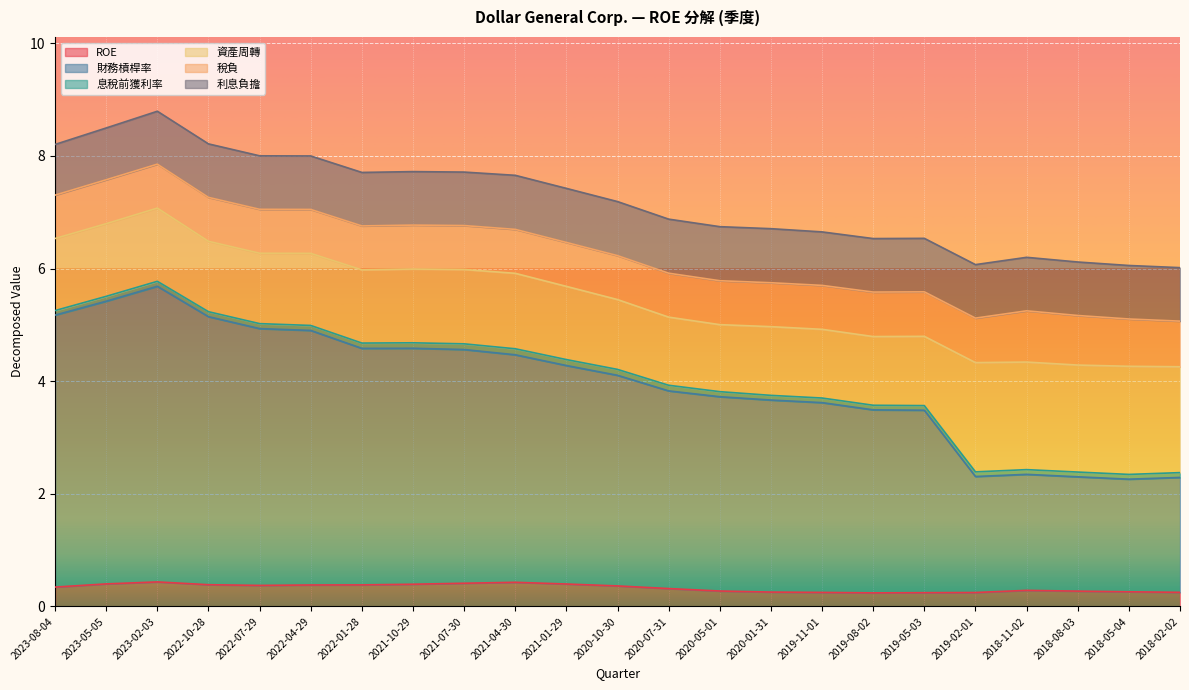

Reading right to left, list all the values displayed in this chart.

ROE: 0.3	0.3	0.3	0.3	0.2	0.2	0.2	0.2	0.3	0.3	0.3	0.4	0.4	0.4	0.4	0.4	0.4	0.4	0.4	0.4	0.4	0.4	0.3
財務槓桿率: 2.0	2.0	2.0	2.1	2.1	3.2	3.2	3.4	3.4	3.5	3.5	3.7	3.9	4.0	4.2	4.2	4.2	4.5	4.6	4.8	5.2	5.0	4.8
息稅前獲利率: 0.1	0.1	0.1	0.1	0.1	0.1	0.1	0.1	0.1	0.1	0.1	0.1	0.1	0.1	0.1	0.1	0.1	0.1	0.1	0.1	0.1	0.1	0.1
資產周轉: 1.9	1.9	1.9	1.9	1.9	1.2	1.2	1.2	1.2	1.2	1.2	1.2	1.3	1.3	1.3	1.3	1.3	1.3	1.2	1.2	1.3	1.3	1.3
稅負: 0.8	0.8	0.9	0.9	0.8	0.8	0.8	0.8	0.8	0.8	0.8	0.8	0.8	0.8	0.8	0.8	0.8	0.8	0.8	0.8	0.8	0.8	0.8
利息負擔: 0.9	0.9	0.9	0.9	0.9	0.9	0.9	0.9	1.0	1.0	1.0	1.0	1.0	1.0	0.9	0.9	0.9	0.9	0.9	0.9	0.9	0.9	0.9